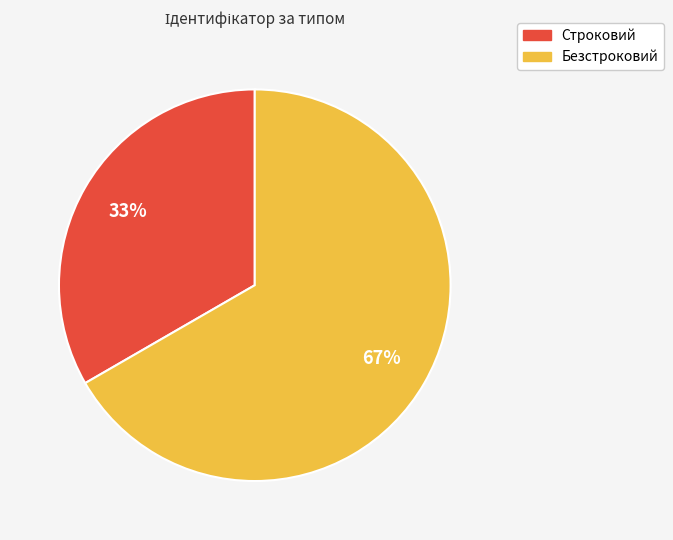

Is the sum of Безстроковий and Строковий greater than half?

Yes